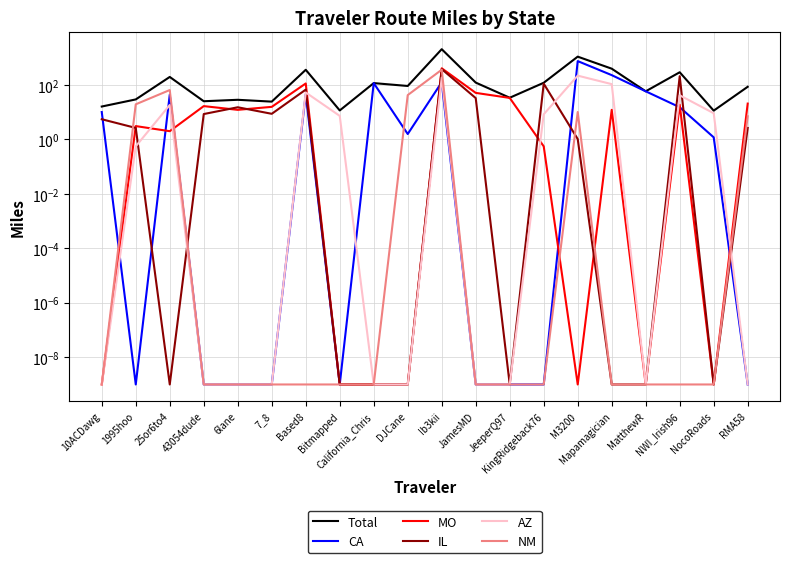

What is the average value of the AZ series?

33.0